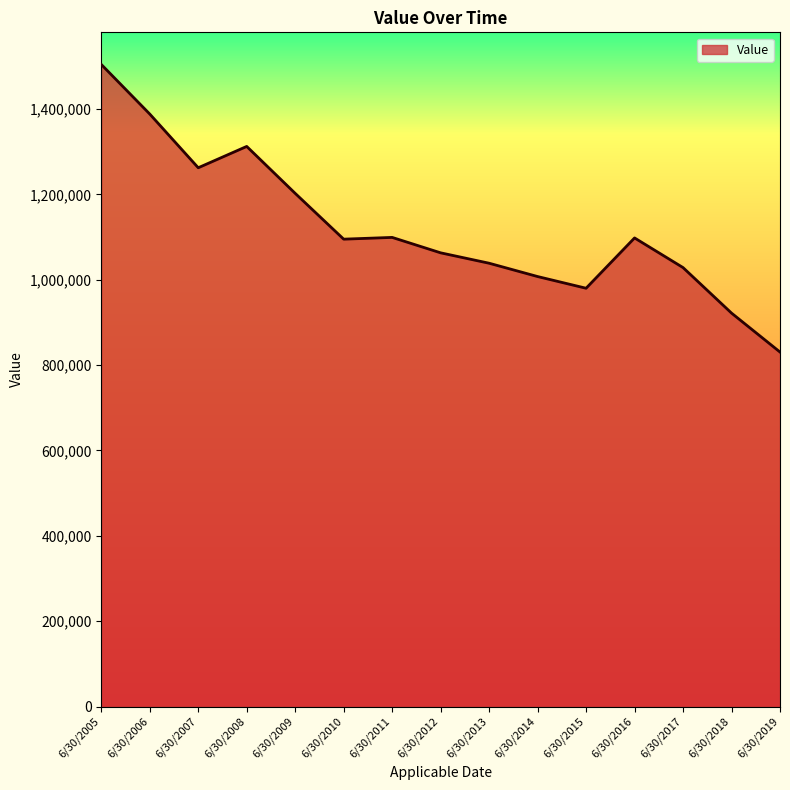

How many categories are shown in the chart?

15